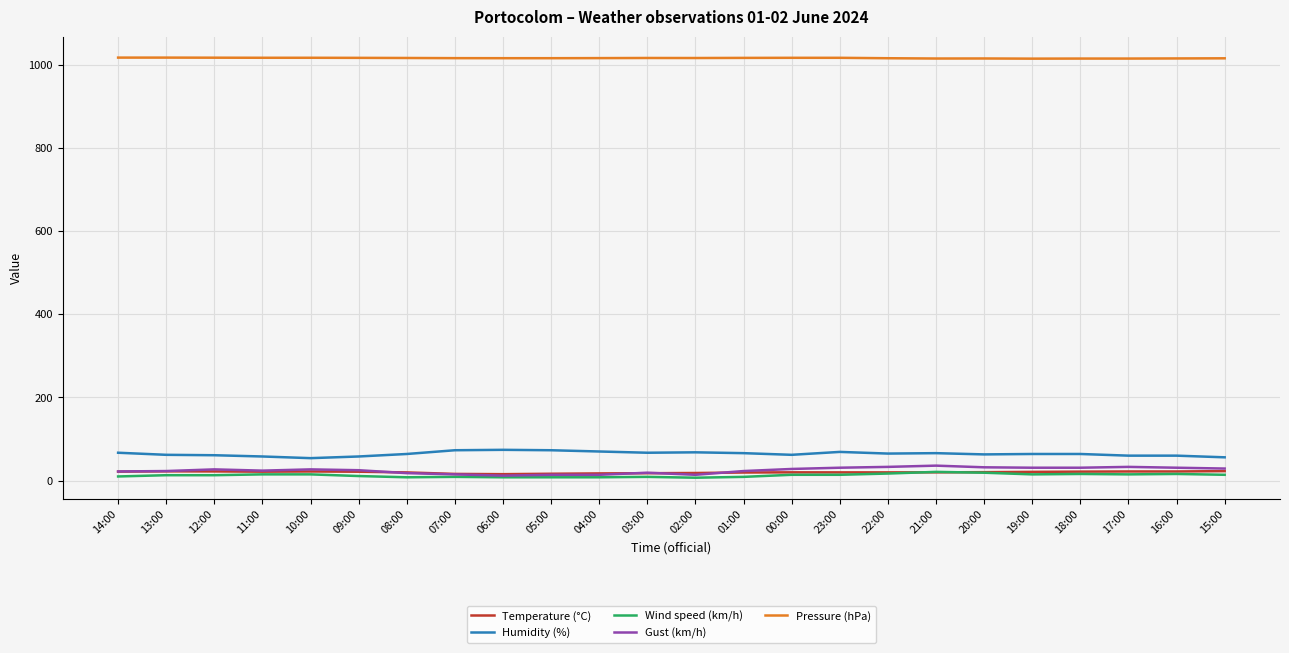

What is the minimum value for Pressure (hPa)?

1014.1